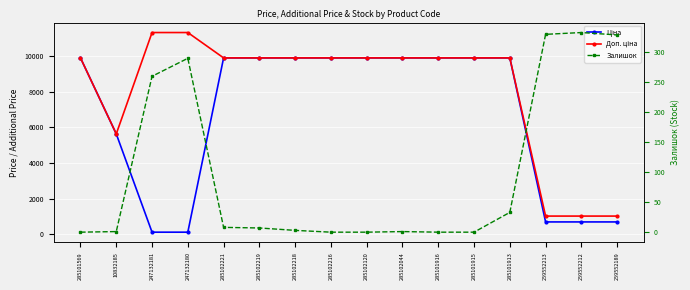

Which series has the widest spread of values?

Доп. ціна